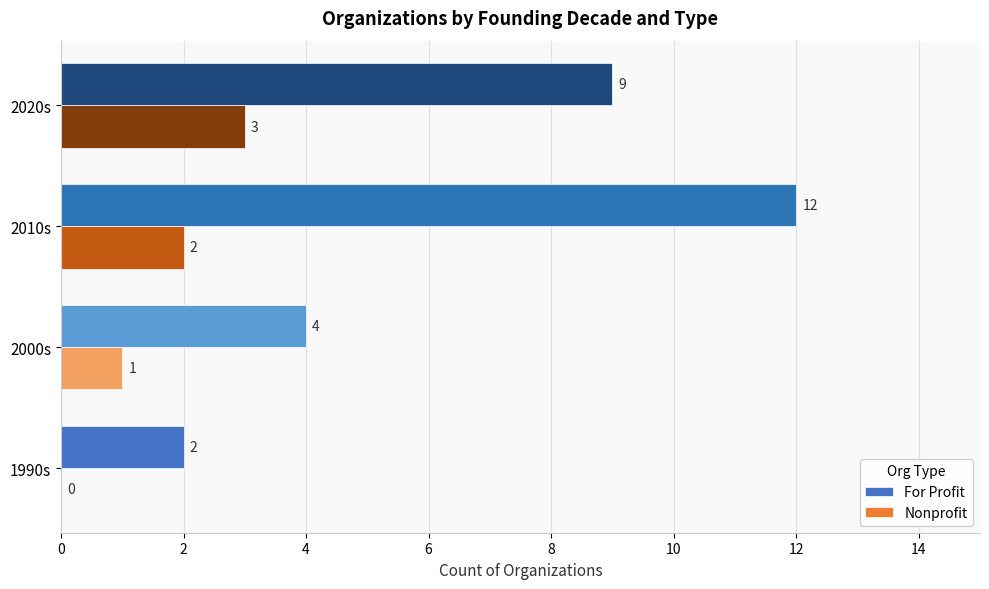

What is the average value of the Nonprofit series?

2